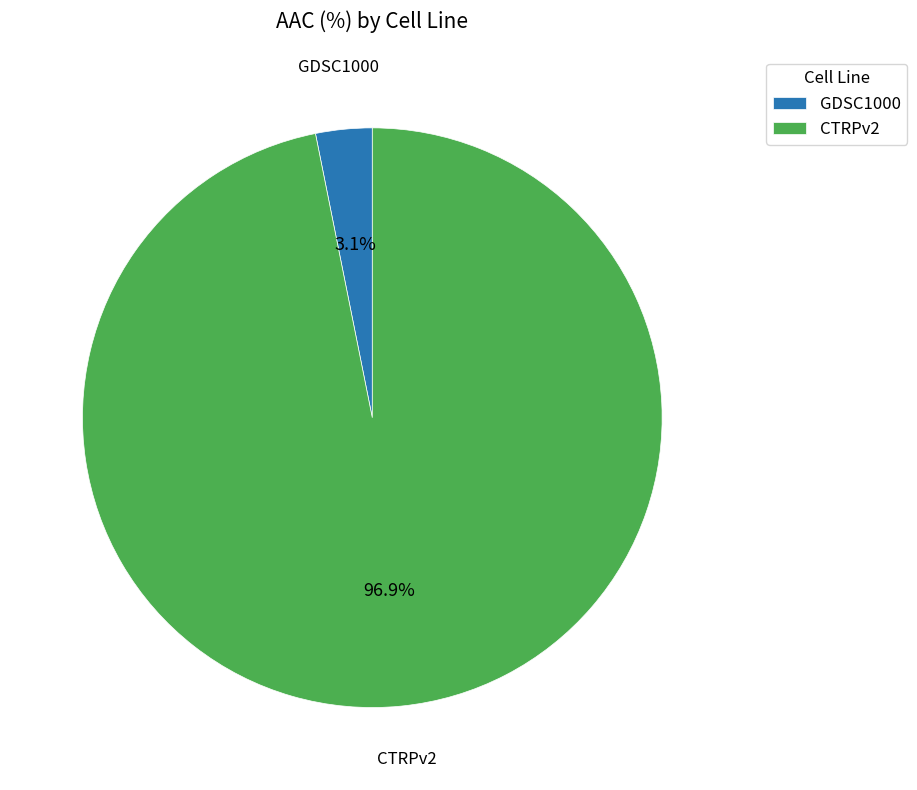

What portion of the pie excludes CTRPv2?

3.1%